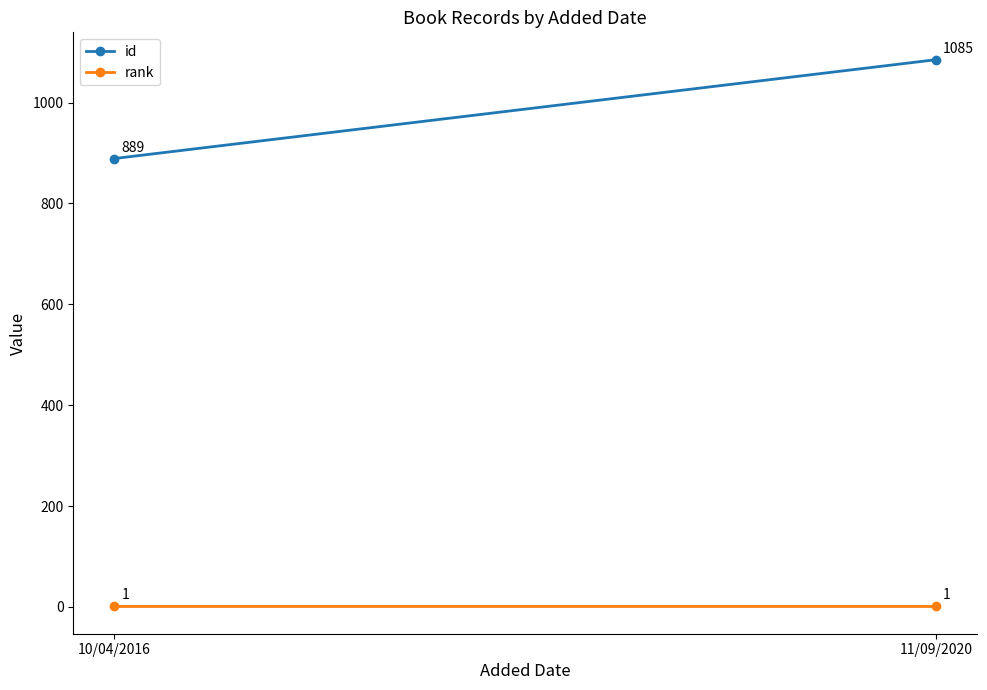

What is the sum of all rank values?

2